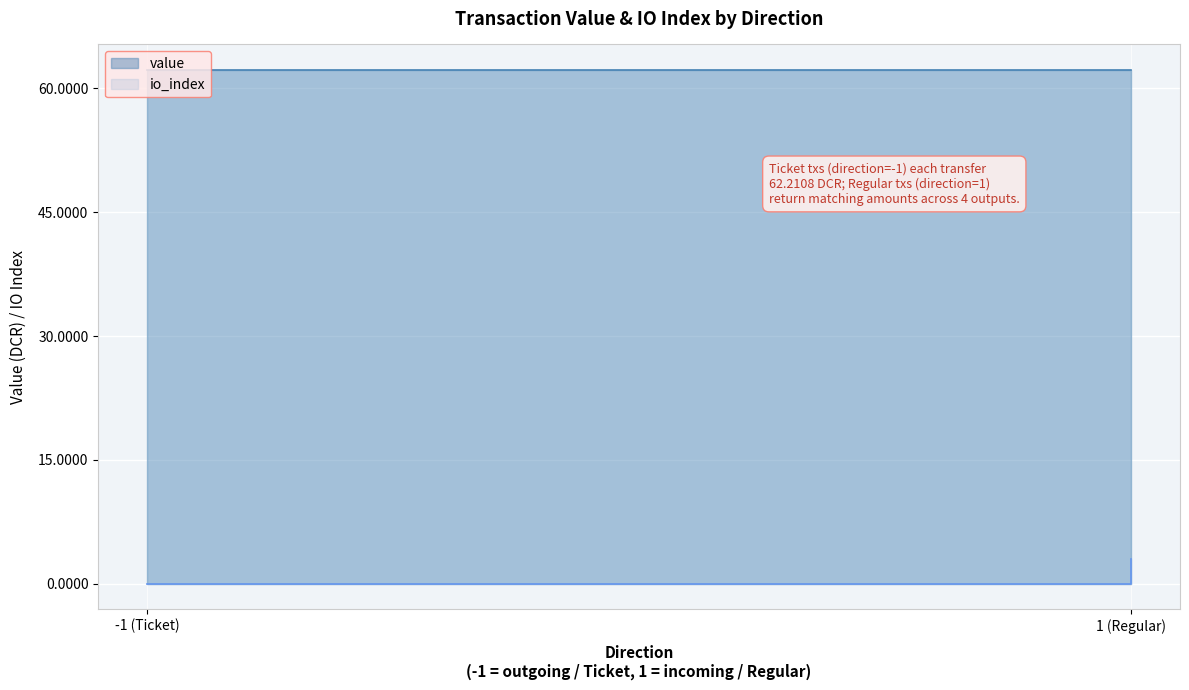

Which category has the lowest value in the io_index series?

Ticket(-1,0)